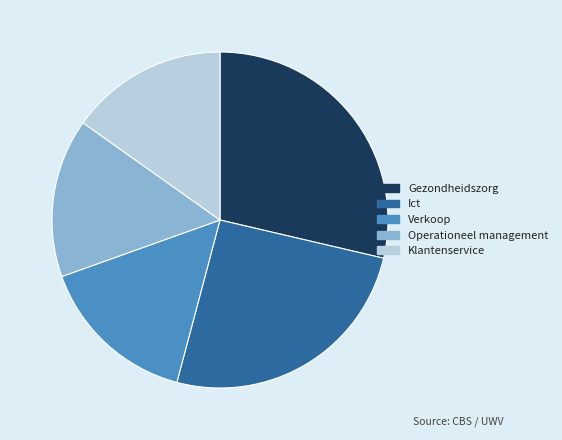

Count the number of slices in the pie.

5